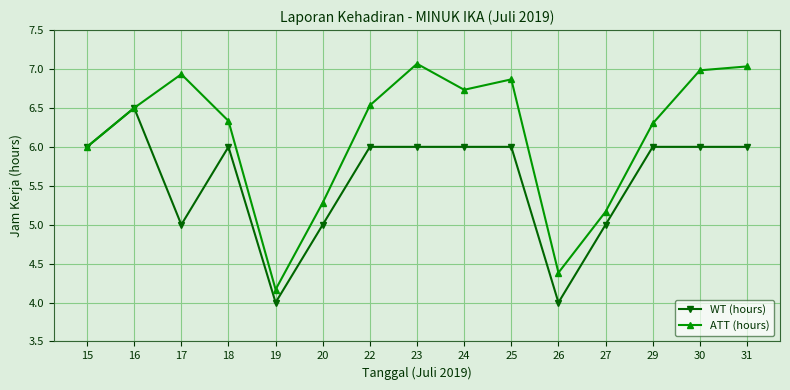

The value of WT (hours) at 25 is 6.0. True or false?

True